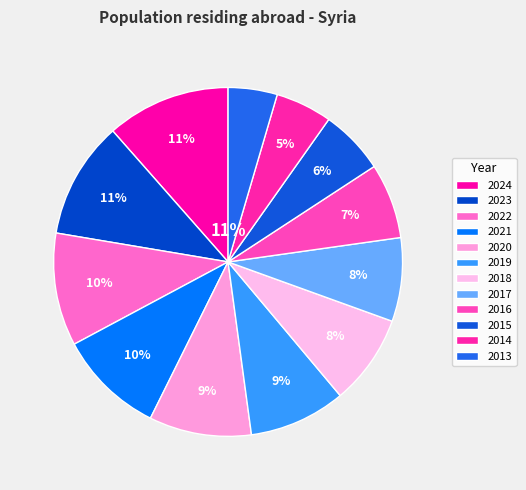

Between 2014 and 2018, which is larger?

2018